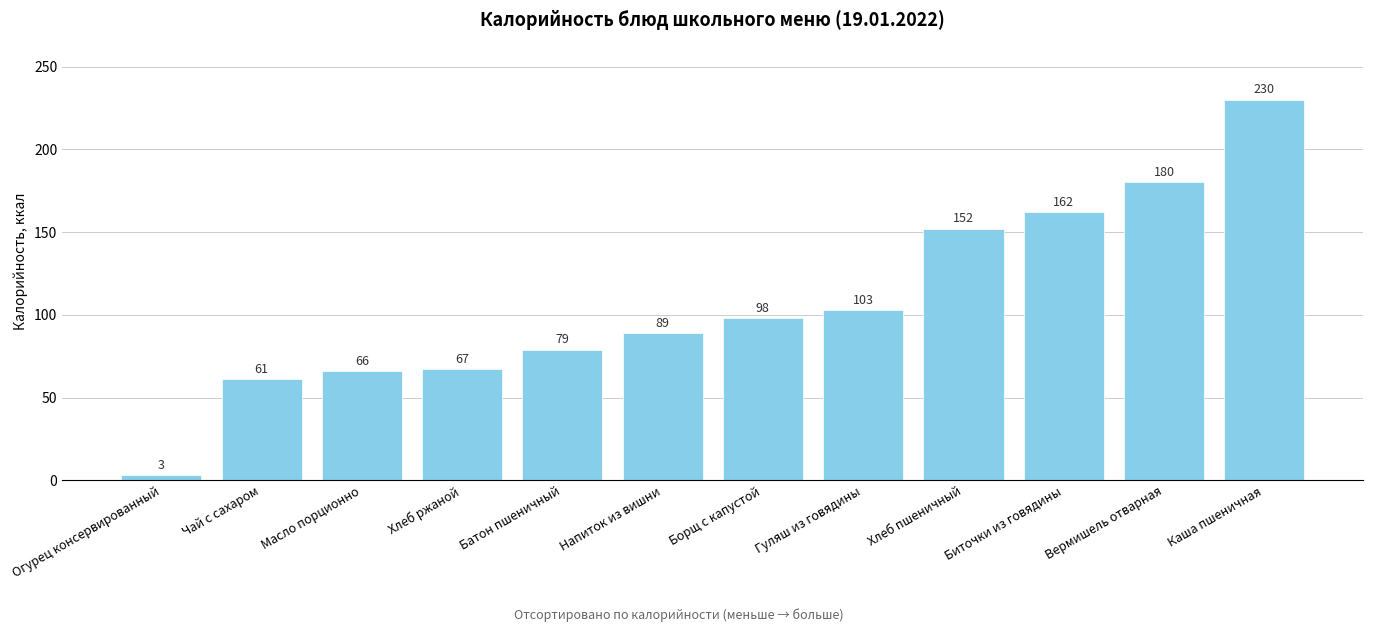

What is the label of the 10th bar from the left?

Биточки из говядины